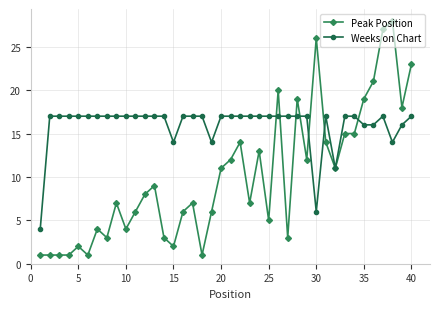

Rank the series by their maximum value, from lowest to highest.

Weeks on Chart, Peak Position